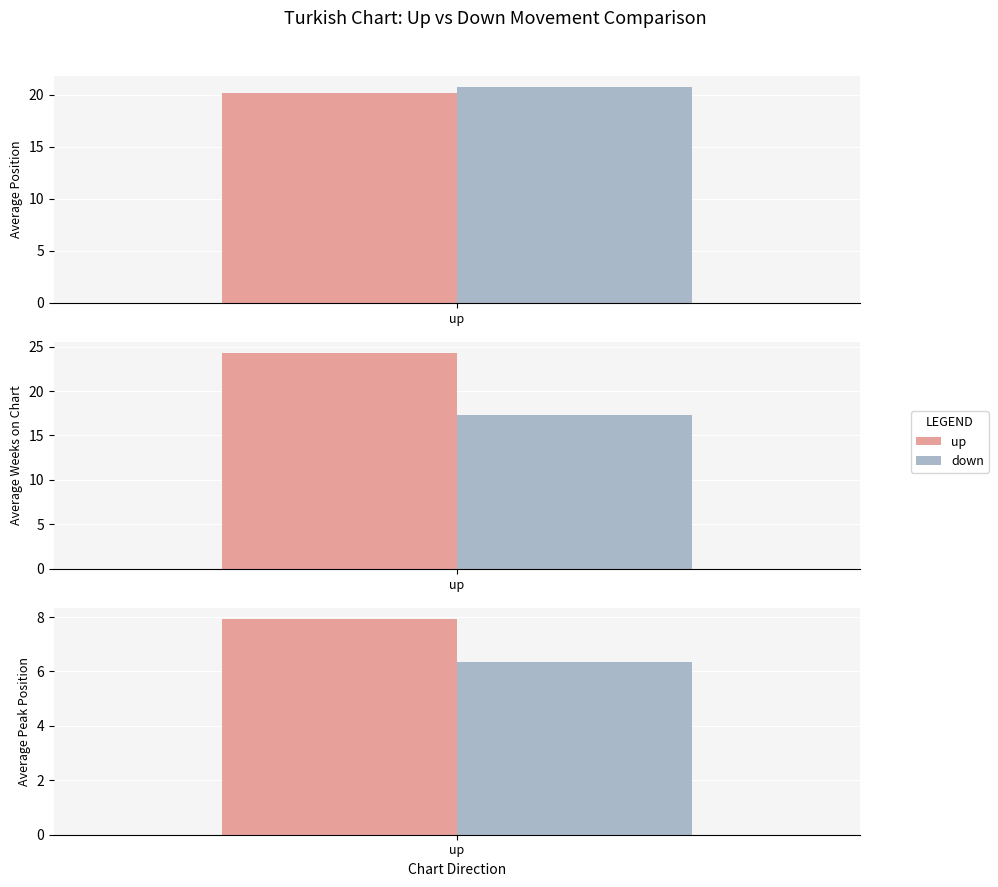

Where is up nearest to the value 7?

up